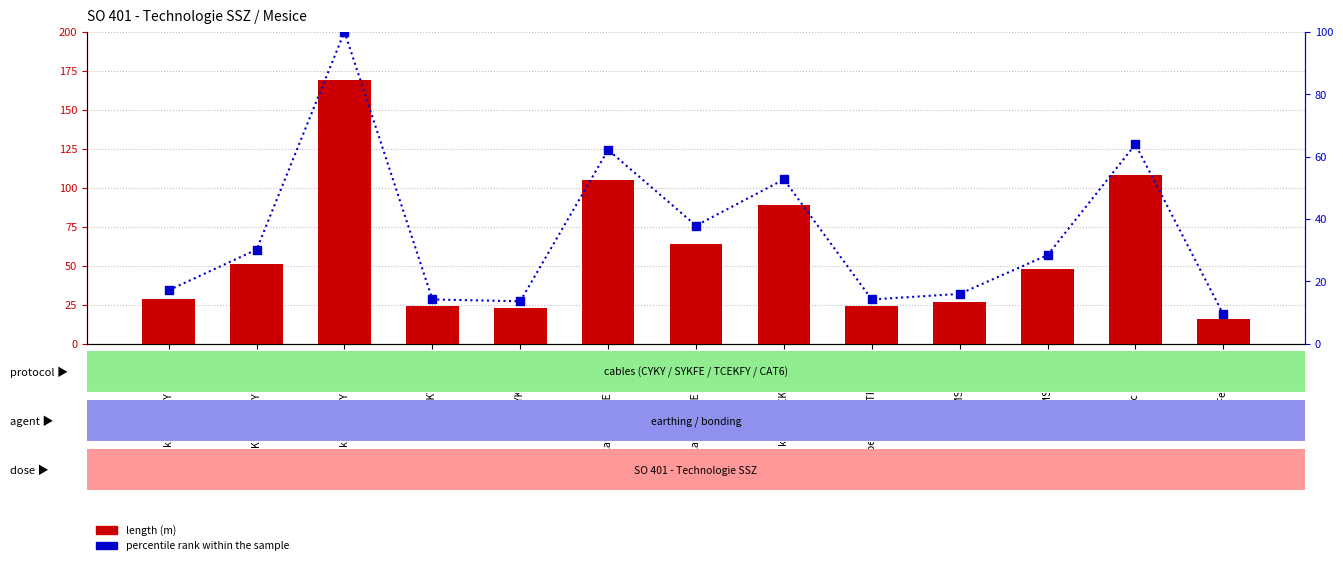

Which series has the largest total across all categories?

length (m)